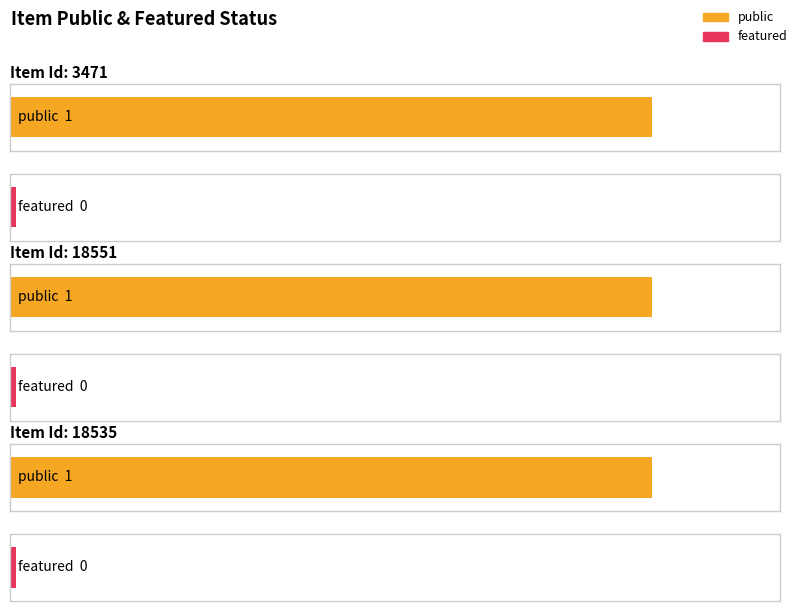

How many bars are there in each group?

2